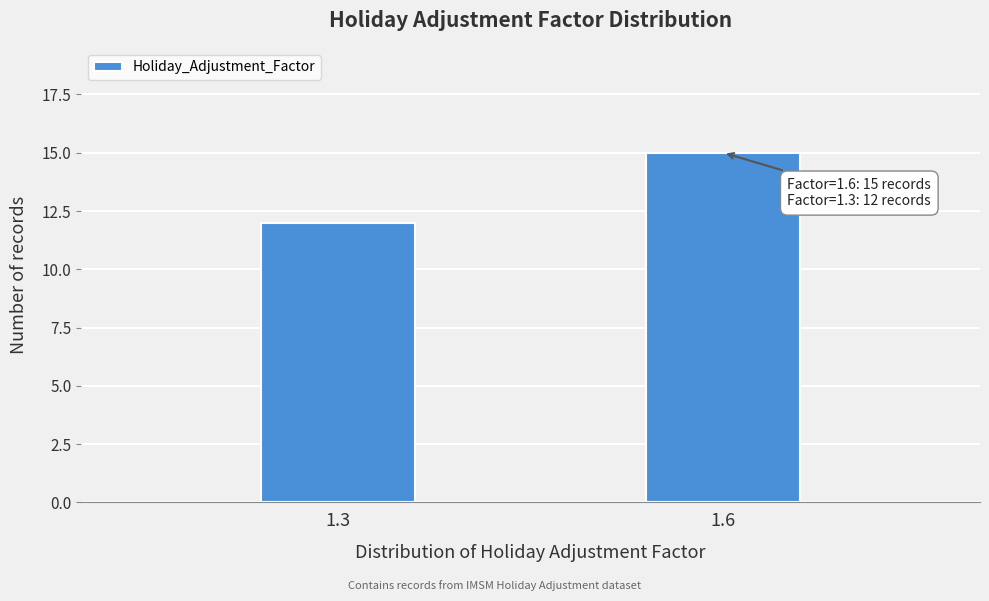

Reading left to right, what are all the values shown in this chart?

1.3=12	1.6=15